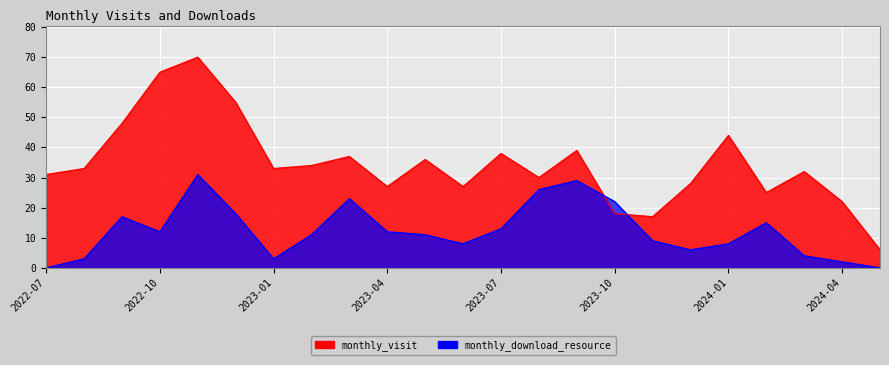

What is the difference between the highest and lowest values at 2024-02?

10